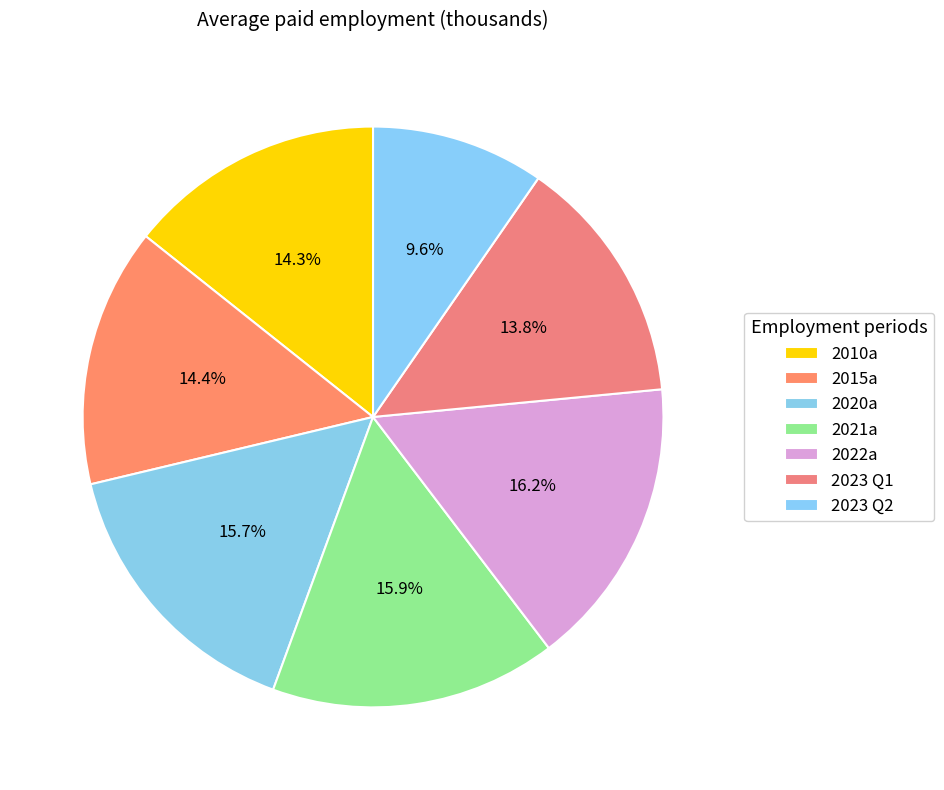

Do 2023 Q1 and 2010a together represent more than half of the pie?

No